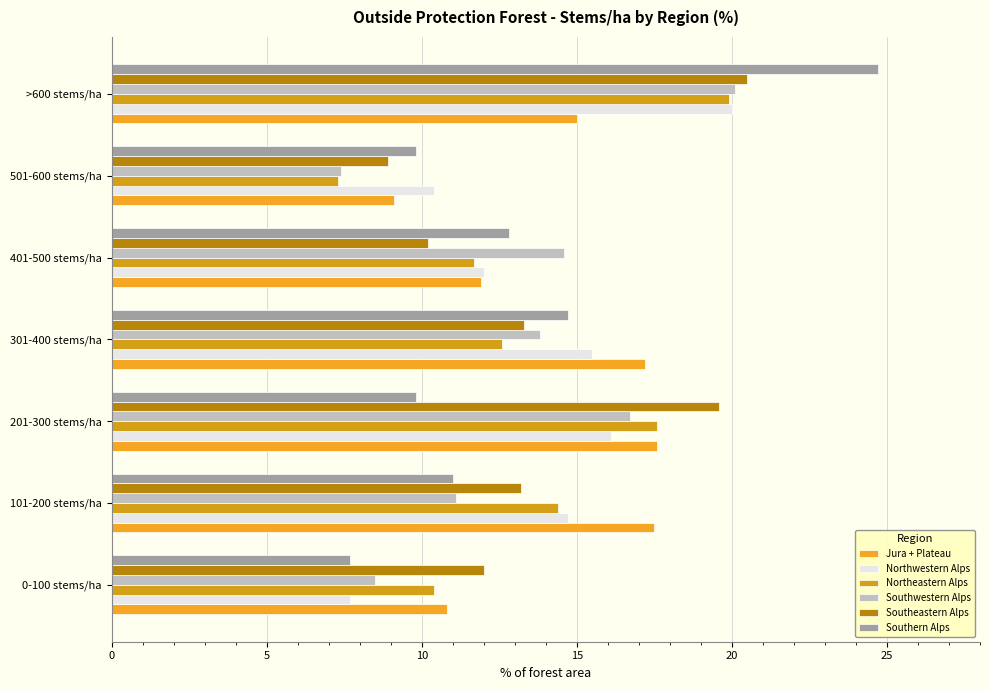

At how many categories does at least one series exceed 20?

1